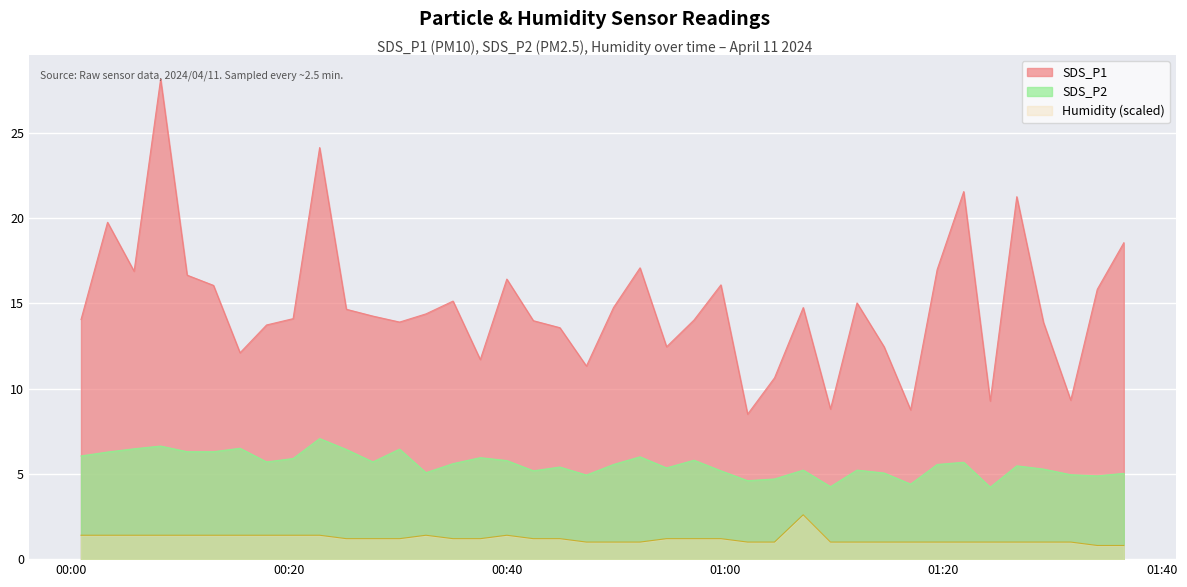

Rank the categories by SDS_P2 value from lowest to highest.

2024/04/11 01:24:17, 2024/04/11 01:09:38, 2024/04/11 01:16:59, 2024/04/11 01:02:02, 2024/04/11 01:04:30, 2024/04/11 01:34:06, 2024/04/11 00:47:15, 2024/04/11 01:31:40, 2024/04/11 01:36:32, 2024/04/11 01:14:33, 2024/04/11 00:32:32, 2024/04/11 00:42:23, 2024/04/11 00:59:35, 2024/04/11 01:07:08, 2024/04/11 01:12:04, 2024/04/11 01:29:10, 2024/04/11 00:54:36, 2024/04/11 00:44:49, 2024/04/11 01:26:43, 2024/04/11 00:49:44, 2024/04/11 01:19:25, 2024/04/11 00:35:01, 2024/04/11 01:21:51, 2024/04/11 00:17:55, 2024/04/11 00:27:40, 2024/04/11 00:39:57, 2024/04/11 00:57:07, 2024/04/11 00:20:21, 2024/04/11 00:37:31, 2024/04/11 00:52:10, 2024/04/11 00:00:54, 2024/04/11 00:03:20, 2024/04/11 00:10:38, 2024/04/11 00:13:03, 2024/04/11 00:25:14, 2024/04/11 00:30:07, 2024/04/11 00:05:46, 2024/04/11 00:15:29, 2024/04/11 00:08:12, 2024/04/11 00:22:47